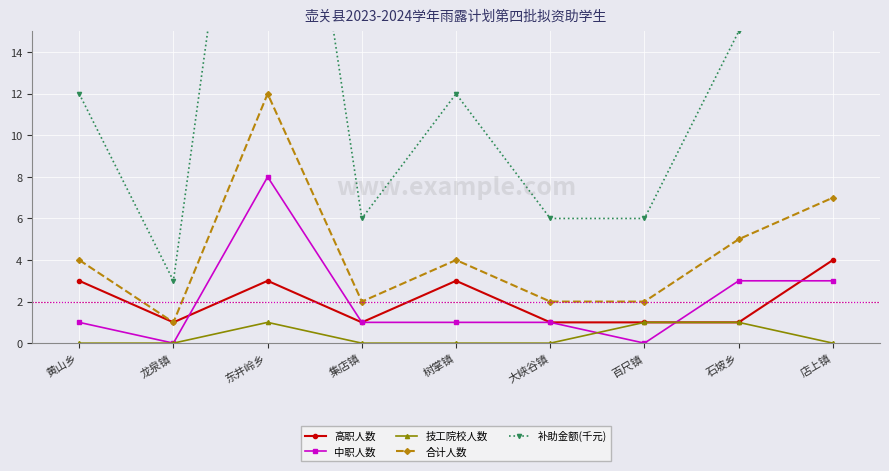

Which label corresponds to the largest value in the chart?

东井岭乡